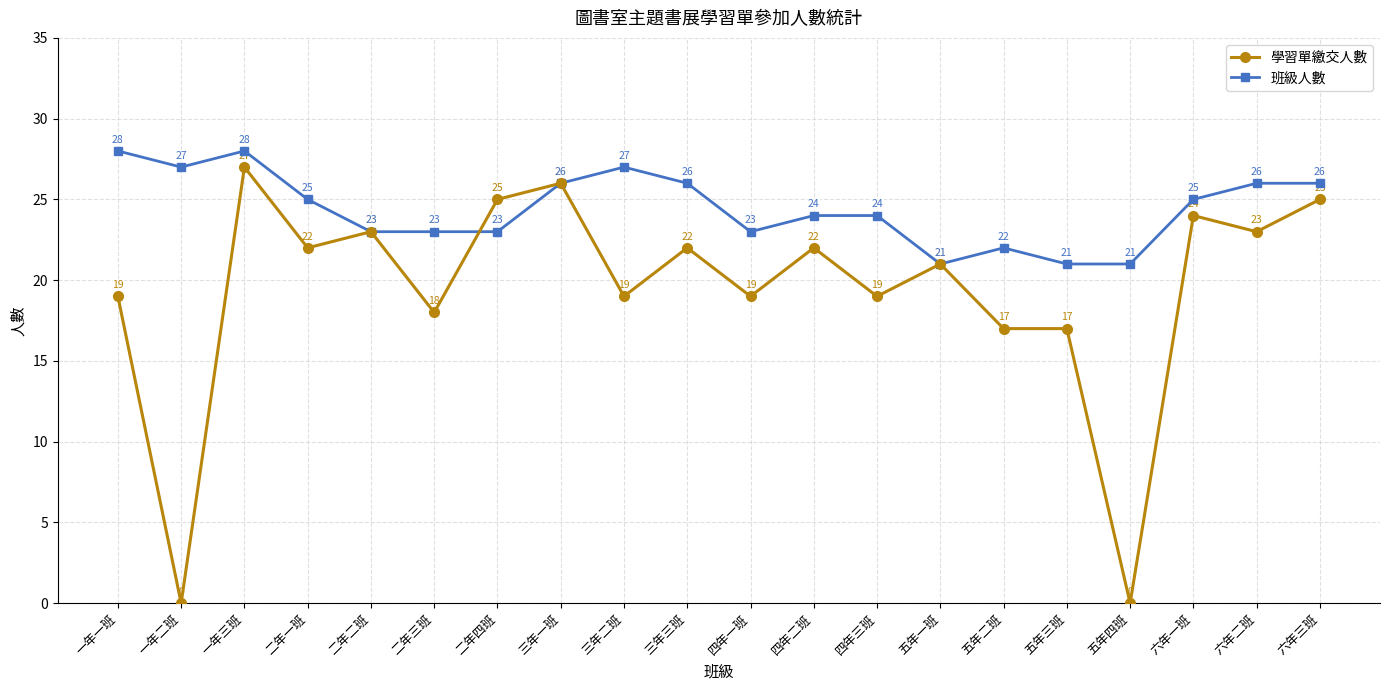

What is the maximum value for 班級人數?

28